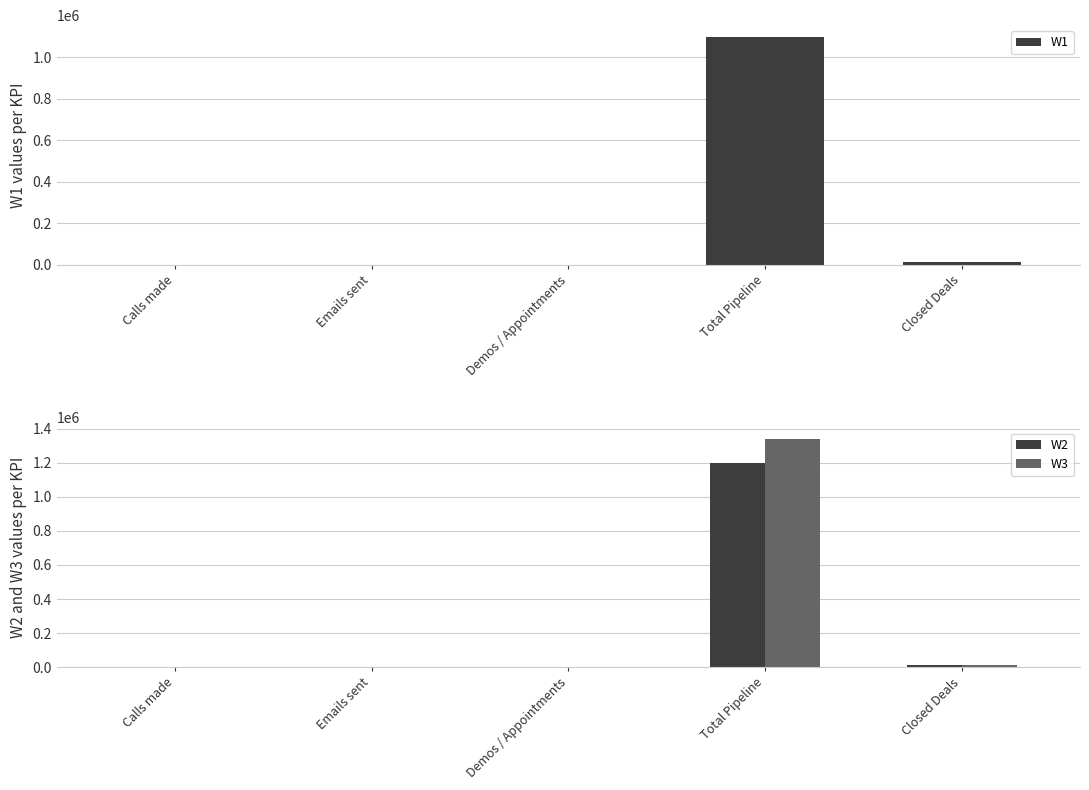

What is the sum of all W1 values?

1112100